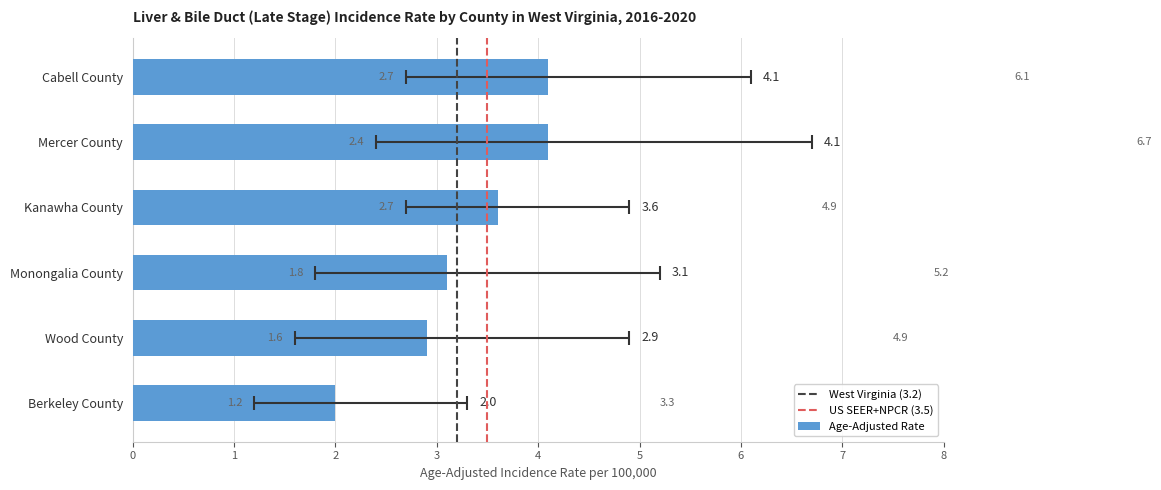

Where is Lower 95% CI nearest to the value 1?

Berkeley County